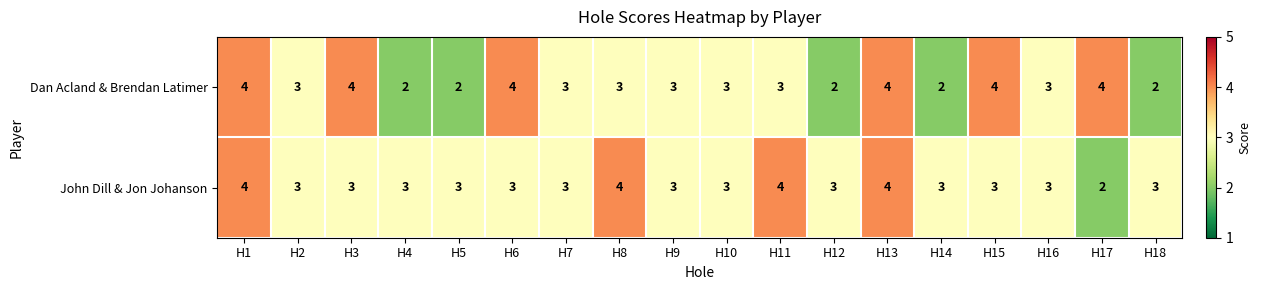

What is the total value across all series at H9?

6